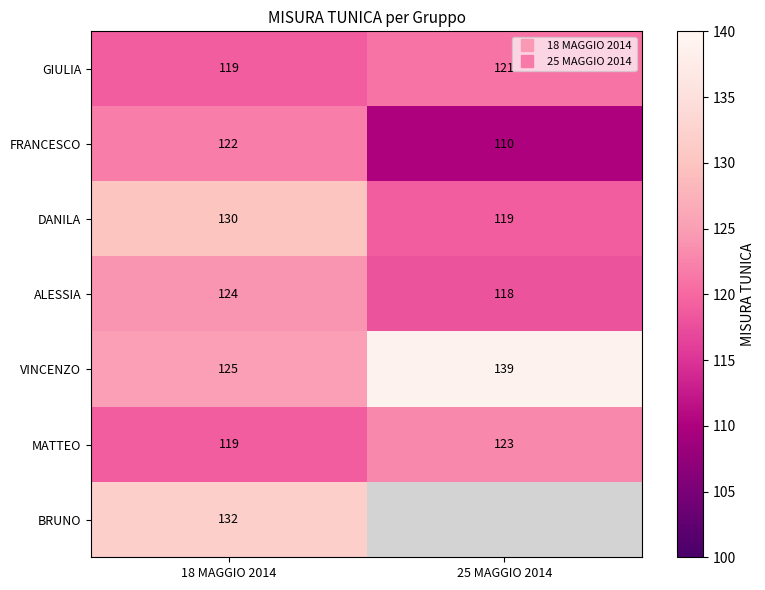

True or false: ALESSIA has a value of 30.3 at 18 MAGGIO 2014.

False